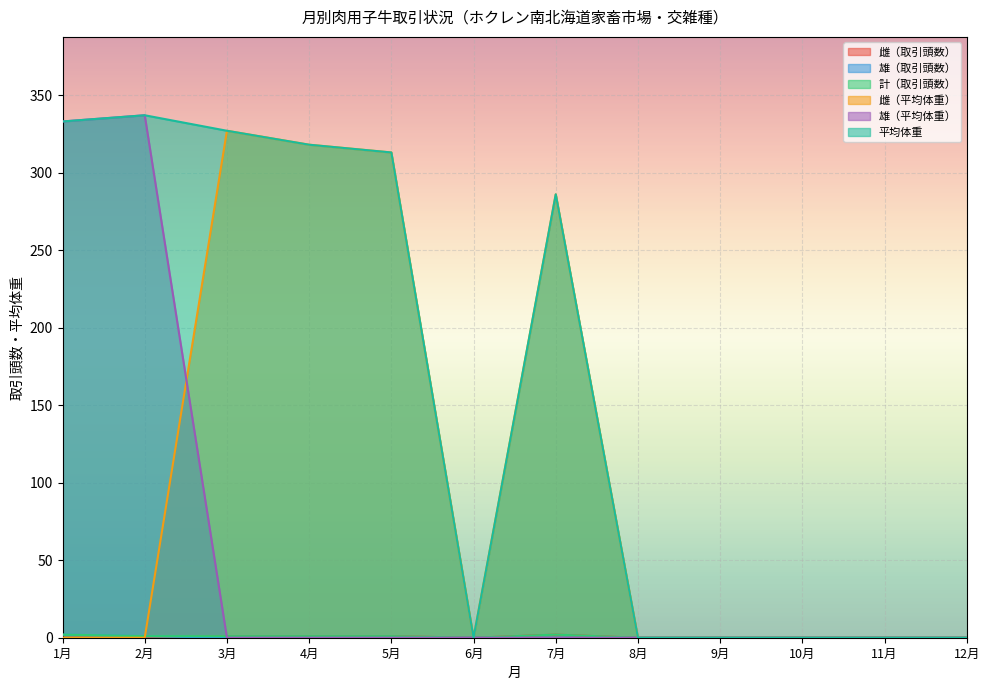

Does the chart display data point markers on the line(s)?

No